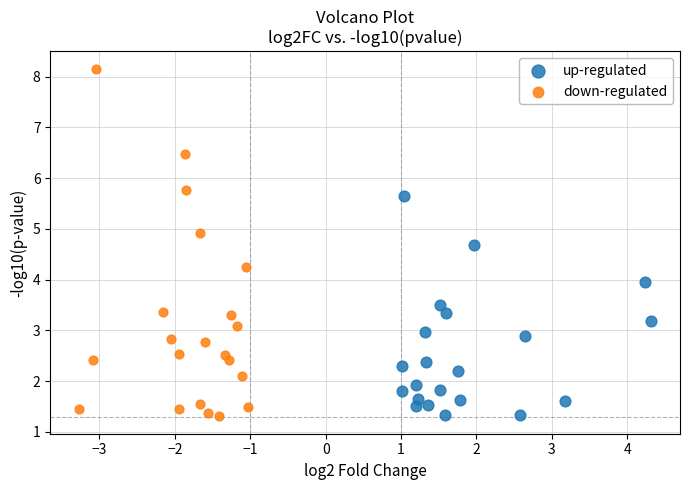

Which series reaches the maximum Y coordinate?

down-regulated